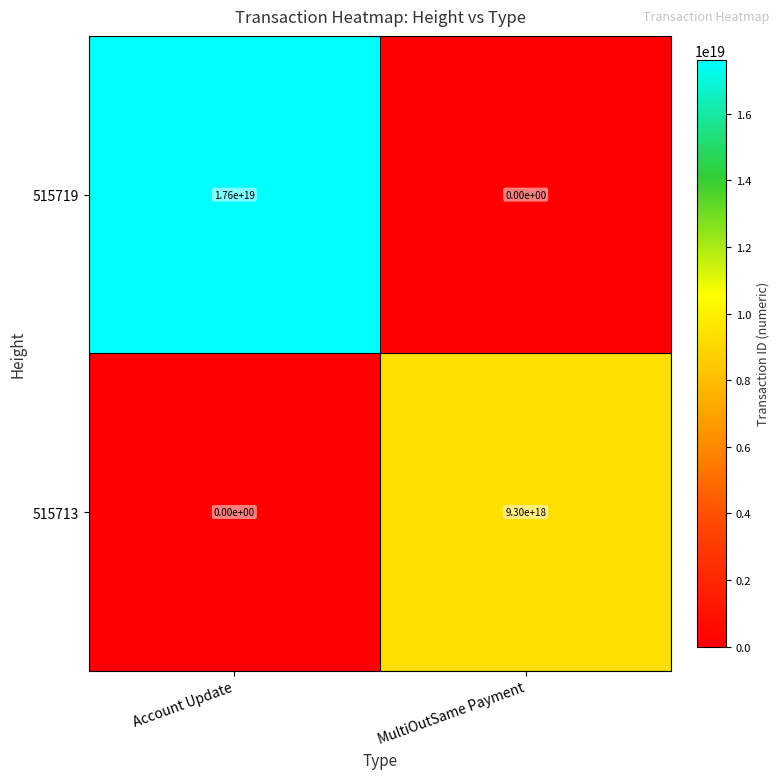

Between Account Update and MultiOutSame Payment, which series saw the biggest shift?

515719